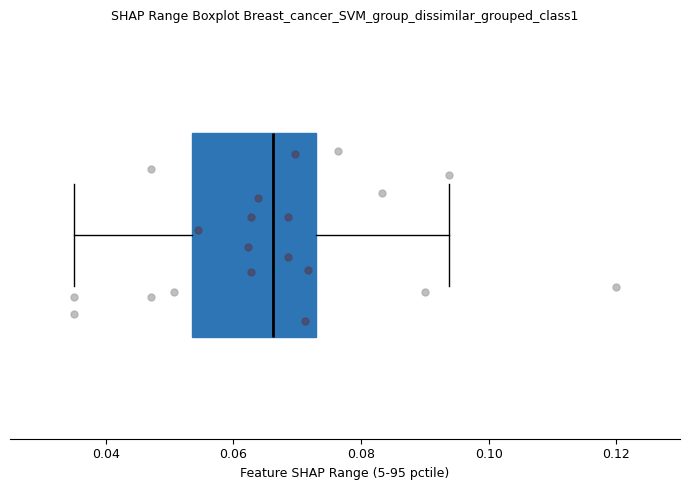

Read this box plot against the x-axis: the position of the median line, the range covered by the box, and the ends of both whiskers. The values are not printed on the chart, so give them approximately, as read against the axis.

median 0.066, box 0.054 to 0.072, whiskers 0.036 to 0.094